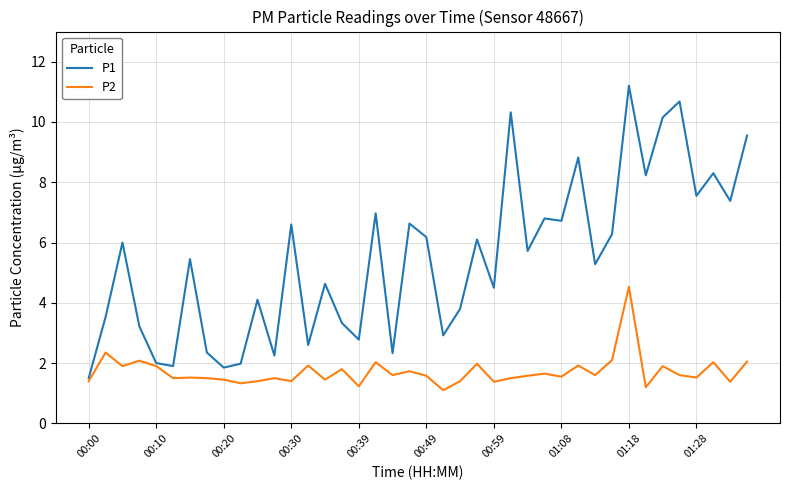

List the series in order of their overall mean, highest first.

P1, P2